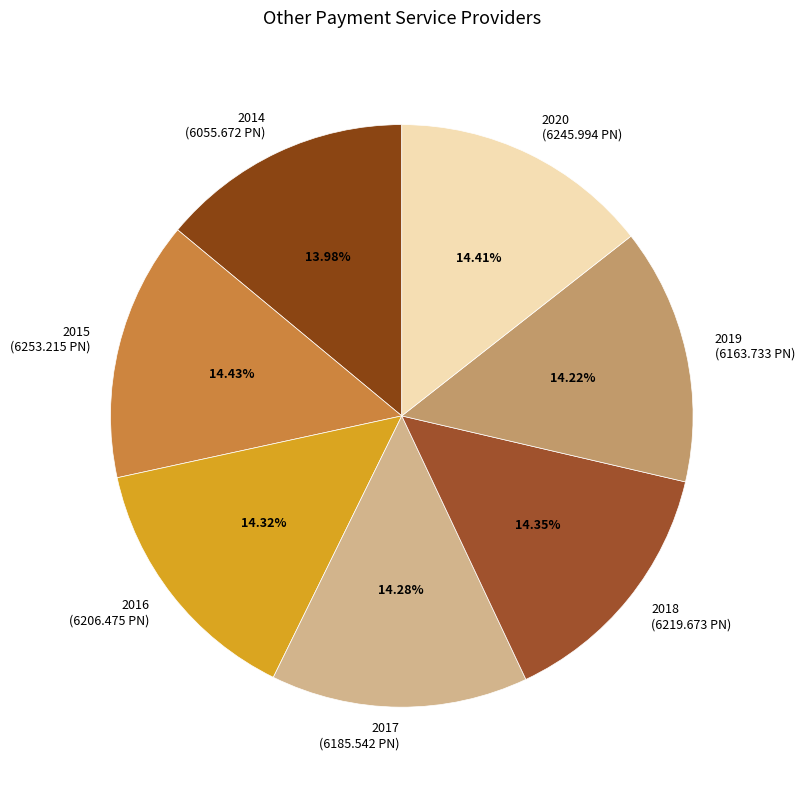

What is the ratio of the value at 2015 (6253.215 PN) to the value at 2018 (6219.673 PN)?

1.0